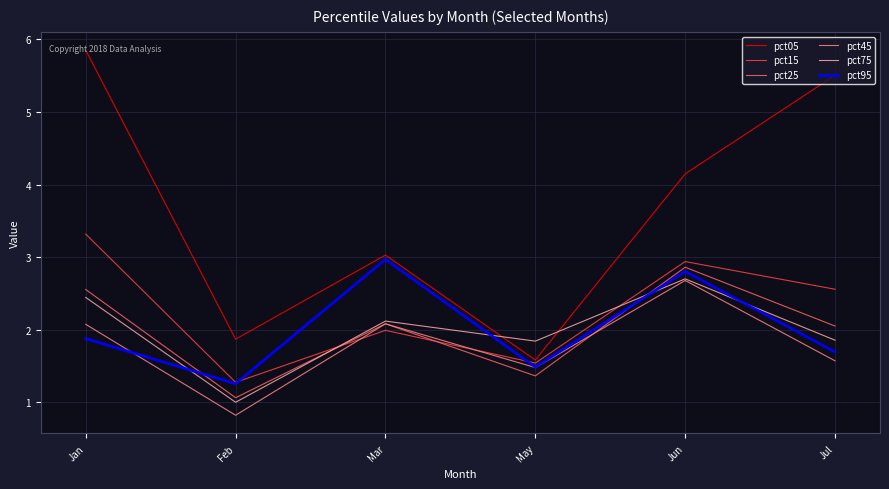

Rank the series by their maximum value, from highest to lowest.

pct05, pct15, pct95, pct25, pct75, pct45